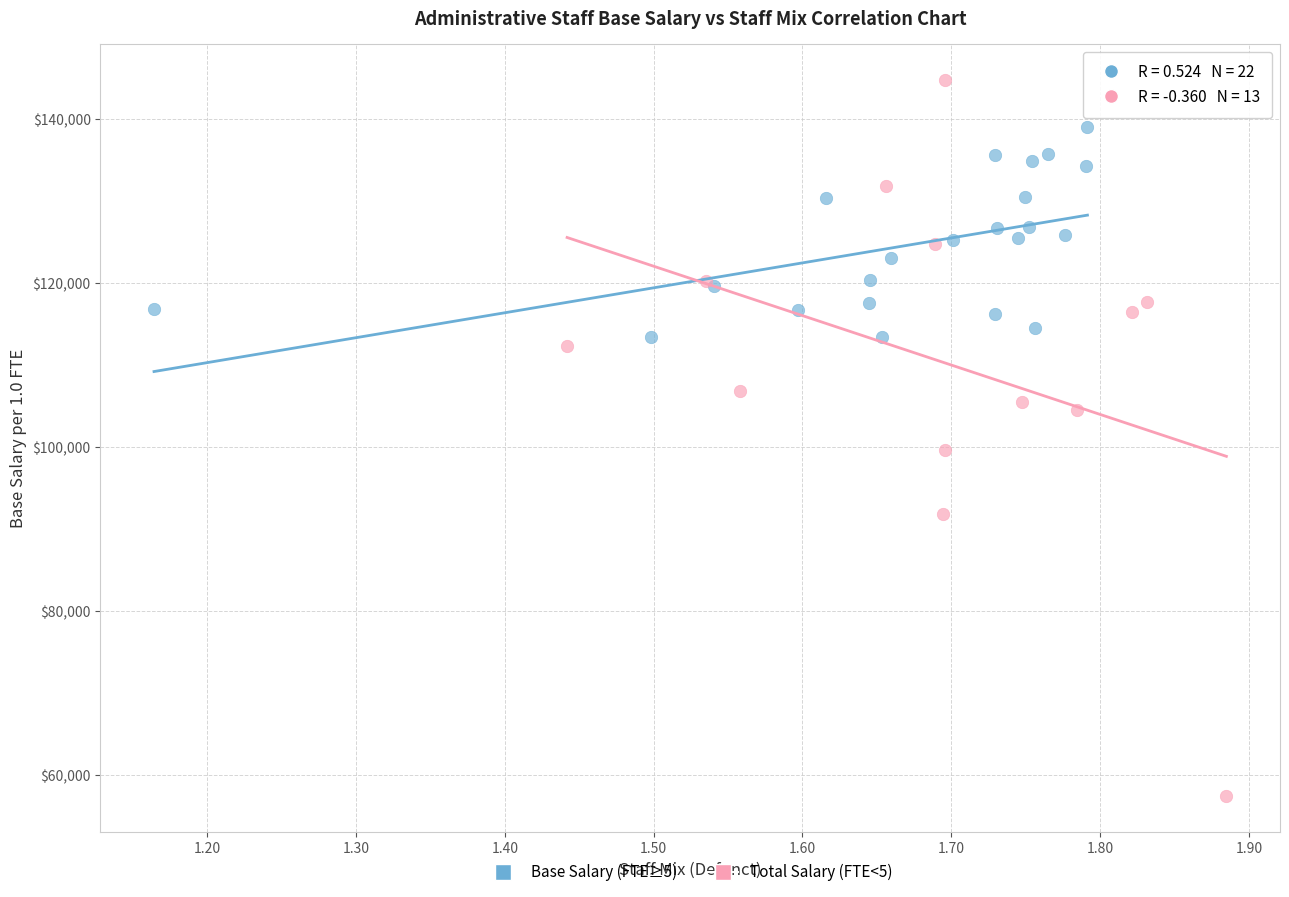

Which series contains the lowest Y value?

Total Salary (FTE<5)